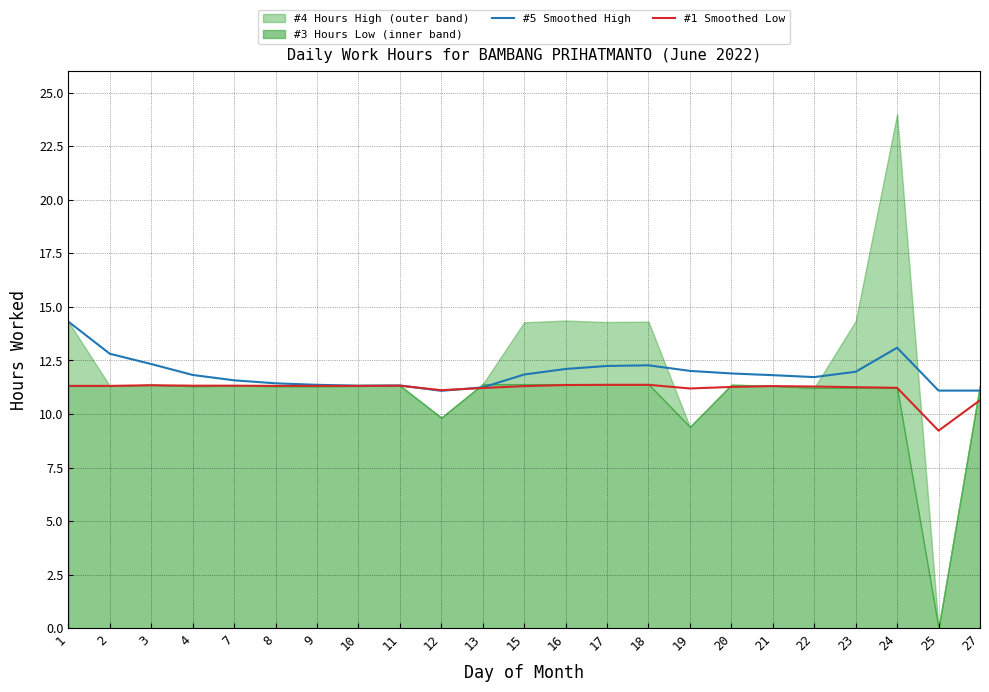

At which label is #5 Smoothed High closest to 12?

19